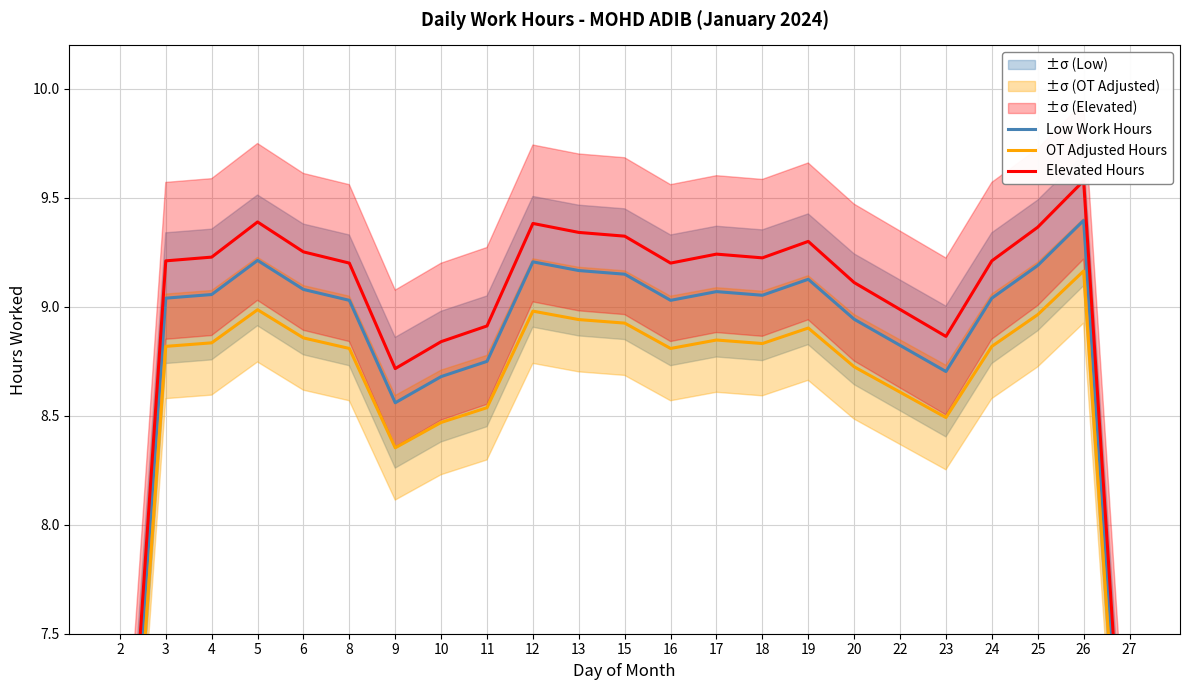

True or false: Low Work Hours has a value of 8.6 at 9.

True